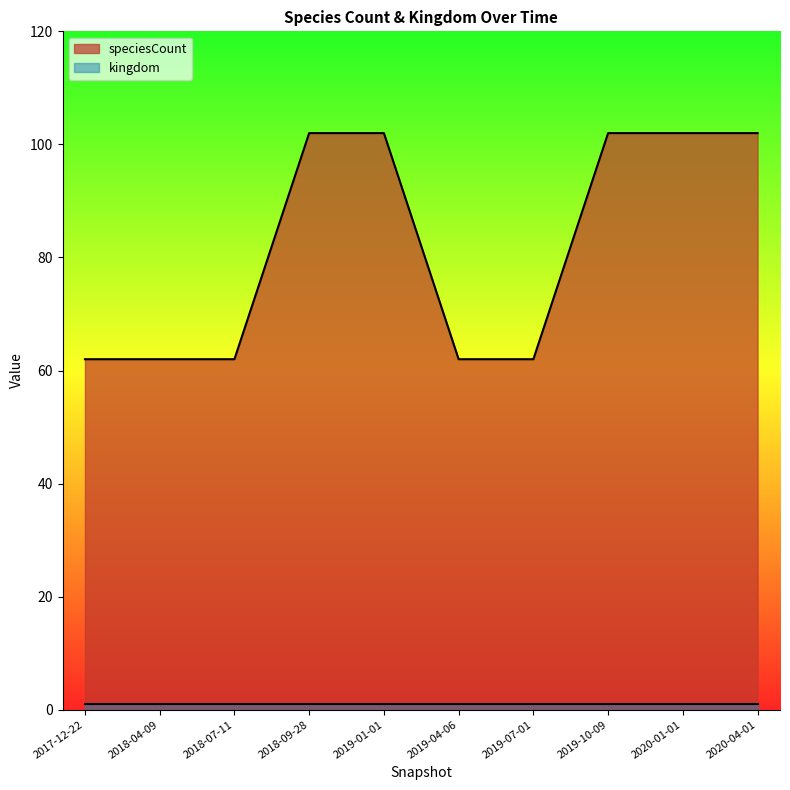

List the labels in order of value, largest first.

2018-09-28, 2019-01-01, 2019-10-09, 2020-01-01, 2020-04-01, 2017-12-22, 2018-04-09, 2018-07-11, 2019-04-06, 2019-07-01